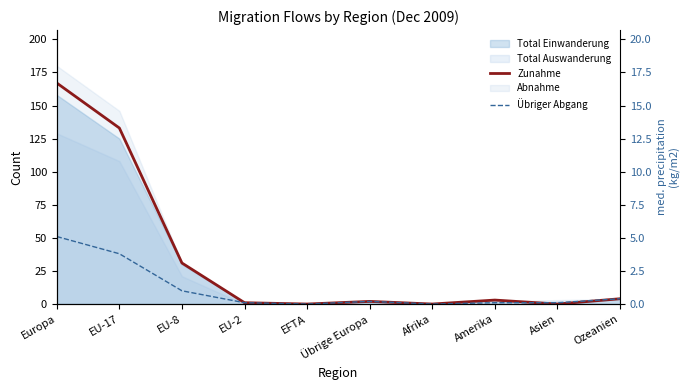

True or false: Übriger Abgang and Zunahme intersect in this chart.

True